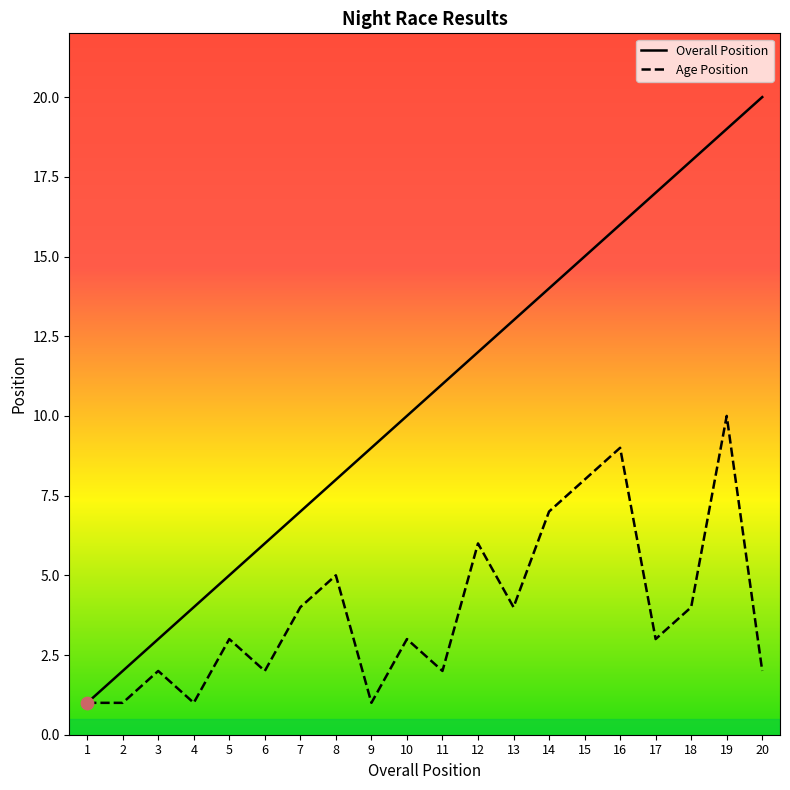

Which series reaches the maximum Y coordinate?

Overall Position